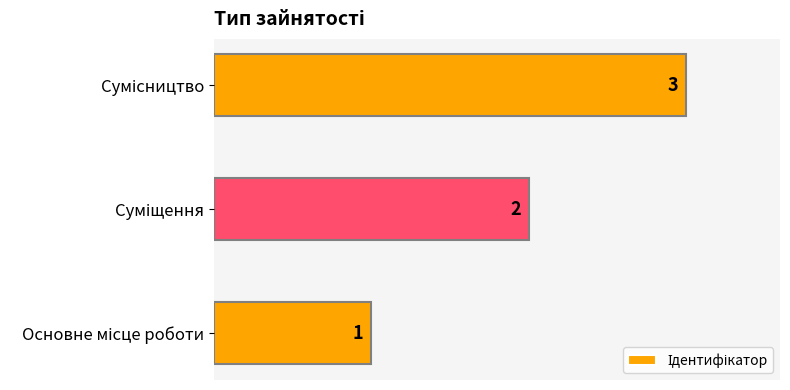

Count the values in the range 1 to 3.

3